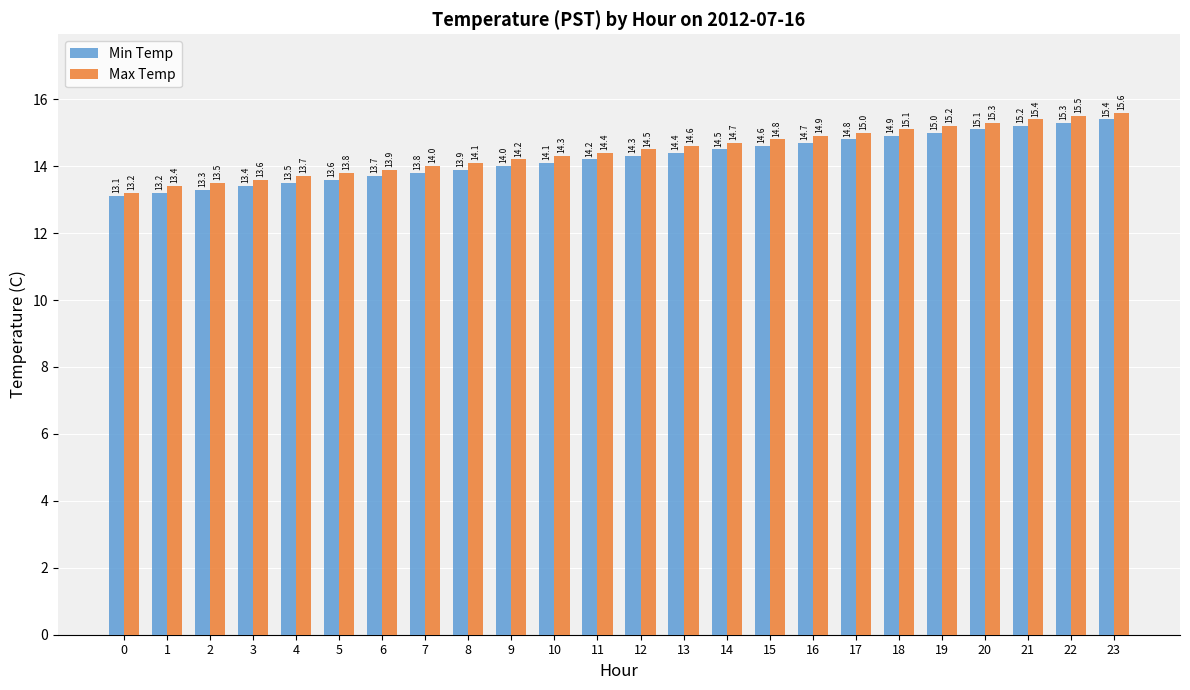

True or false: Max Temp has a value of 14.1 at 8.

True